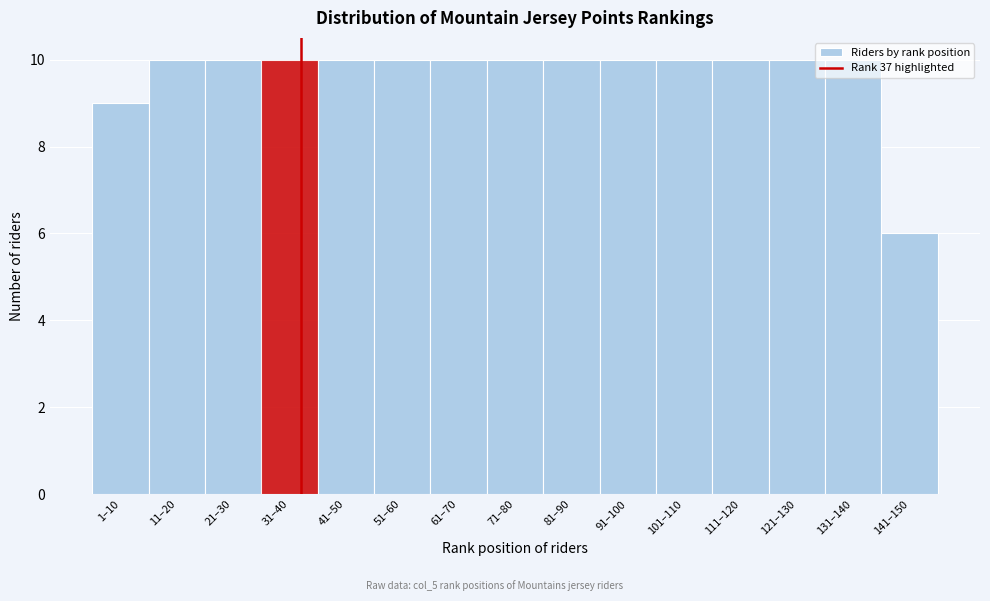

Where is the data nearest to the value 8?

1–10